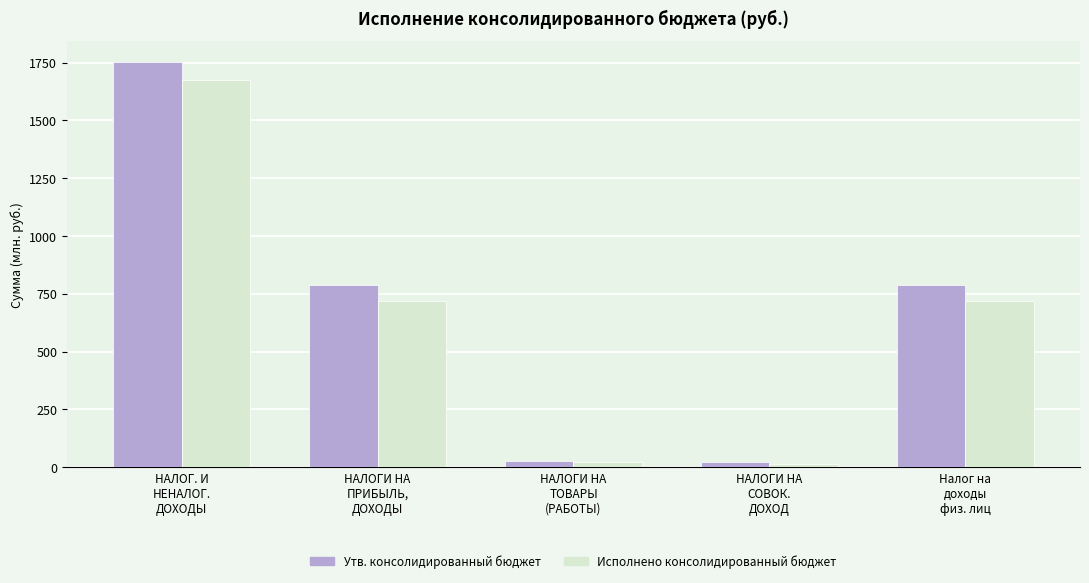

How many data points in Утв. консолидированный бюджет are less than 788?

2